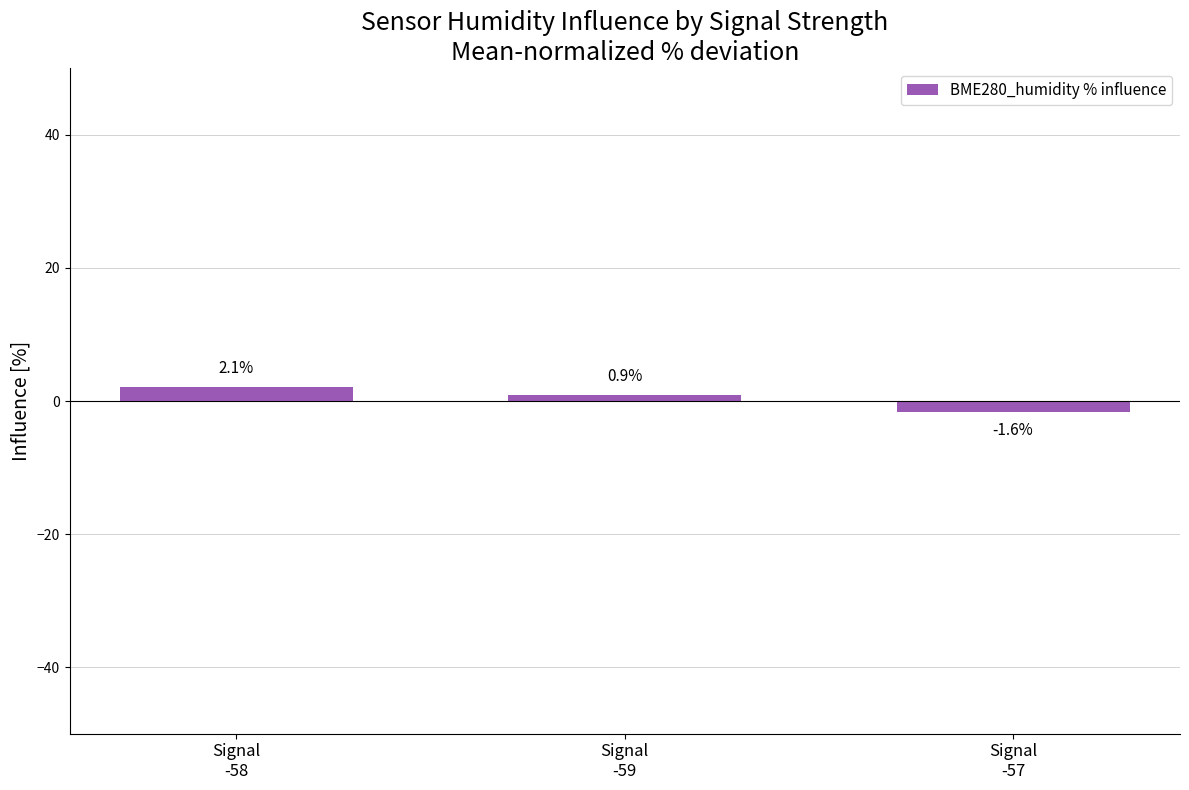

Rank the categories by value from lowest to highest.

Signal
-57, Signal
-59, Signal
-58